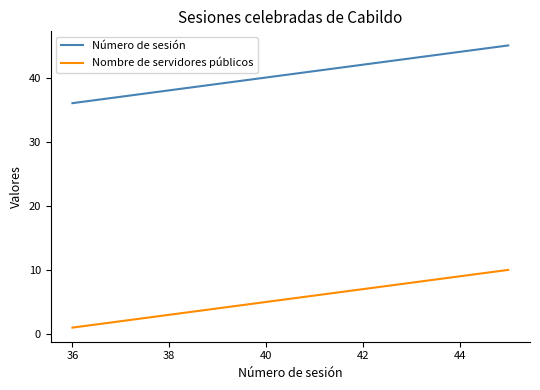

What is the highest value of the Nombre de servidores públicos series?

10